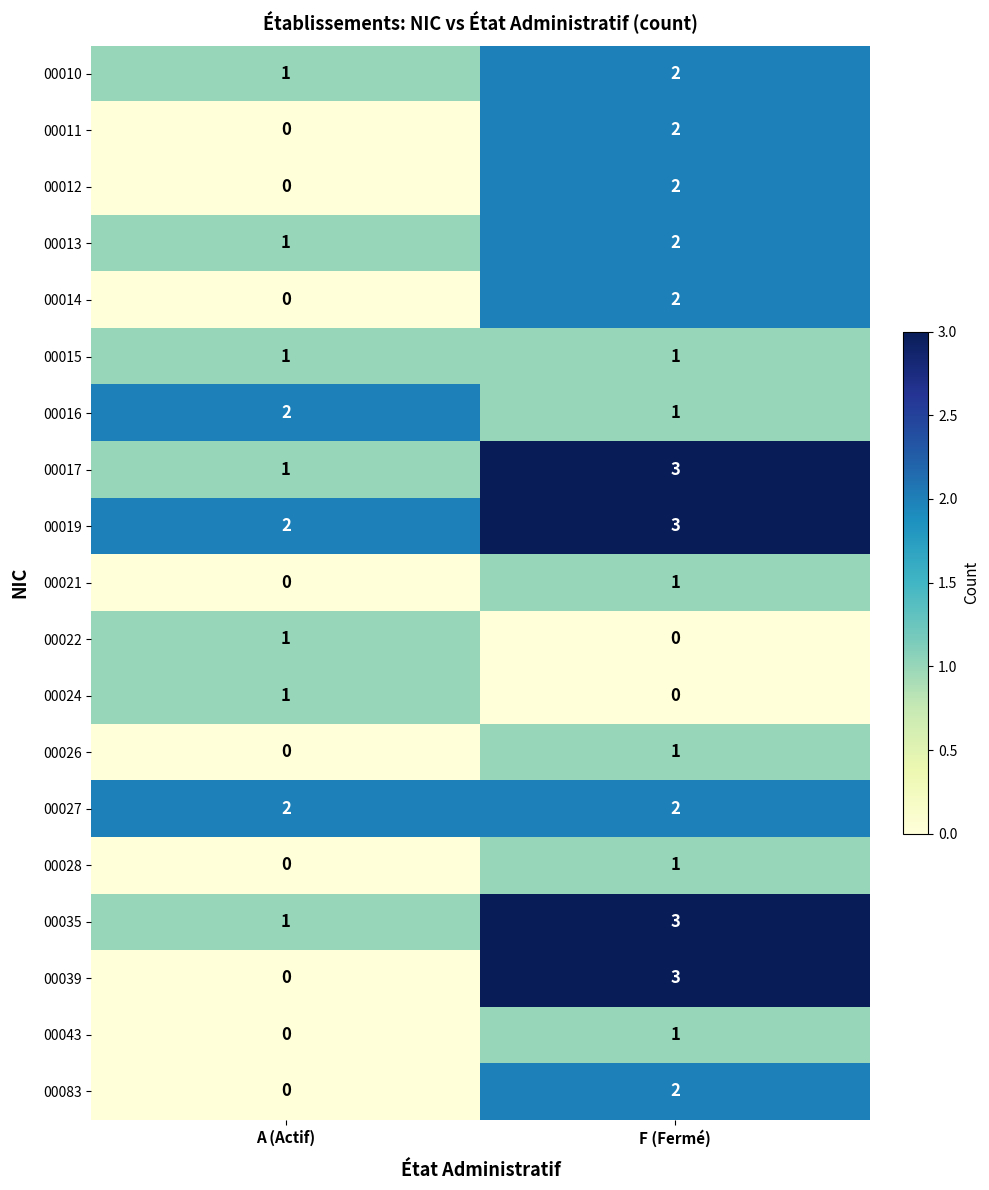

What is the total value across all series at A (Actif)?

13